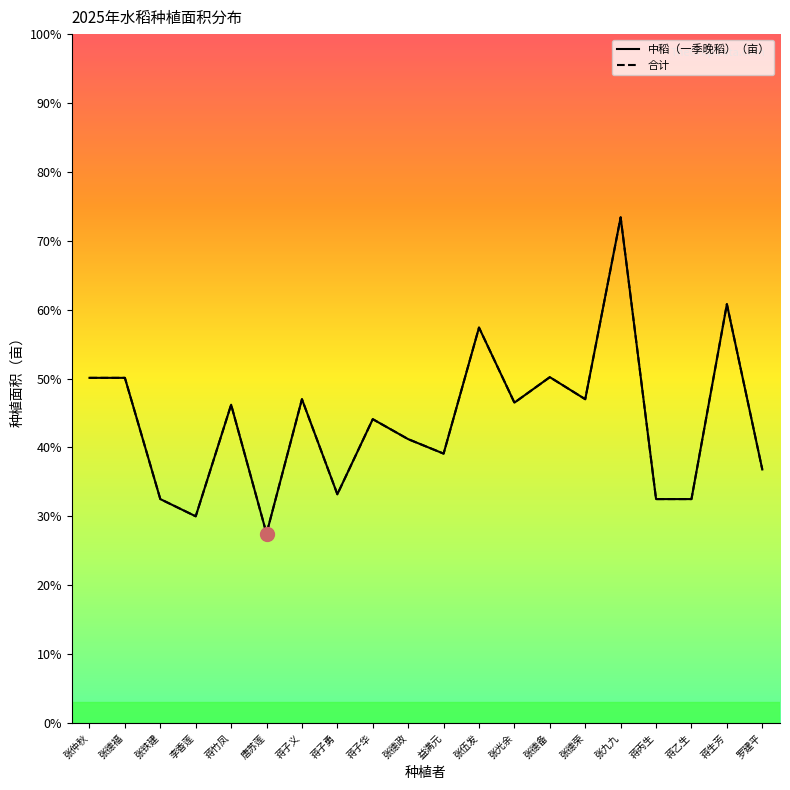

What is the maximum value for 中稻（一季晚稻）（亩）?

7.3